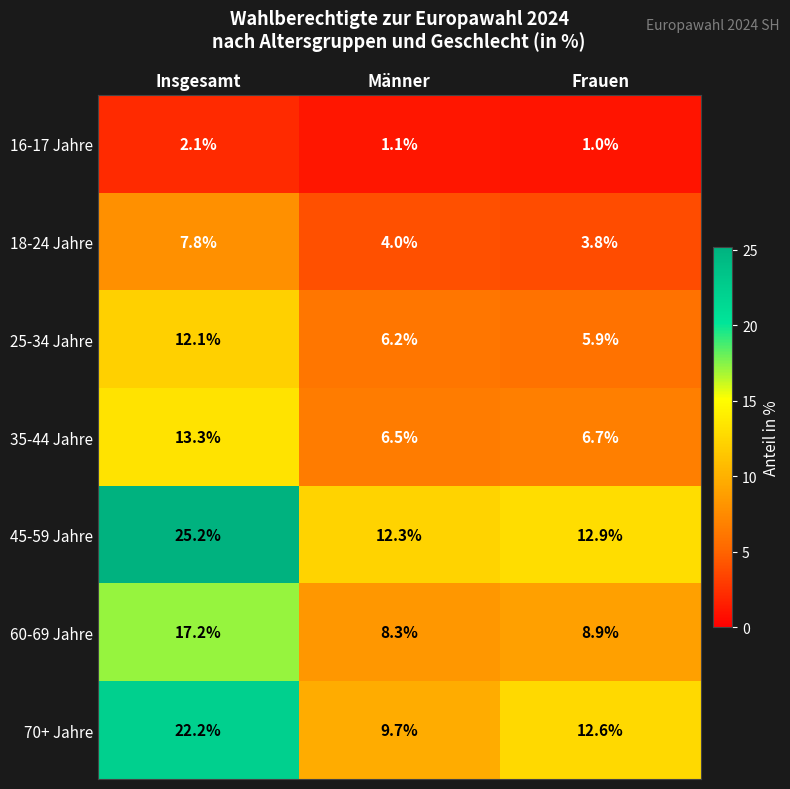

What is the sum of the 35-44 Jahre values at Männer and Frauen?

13.2